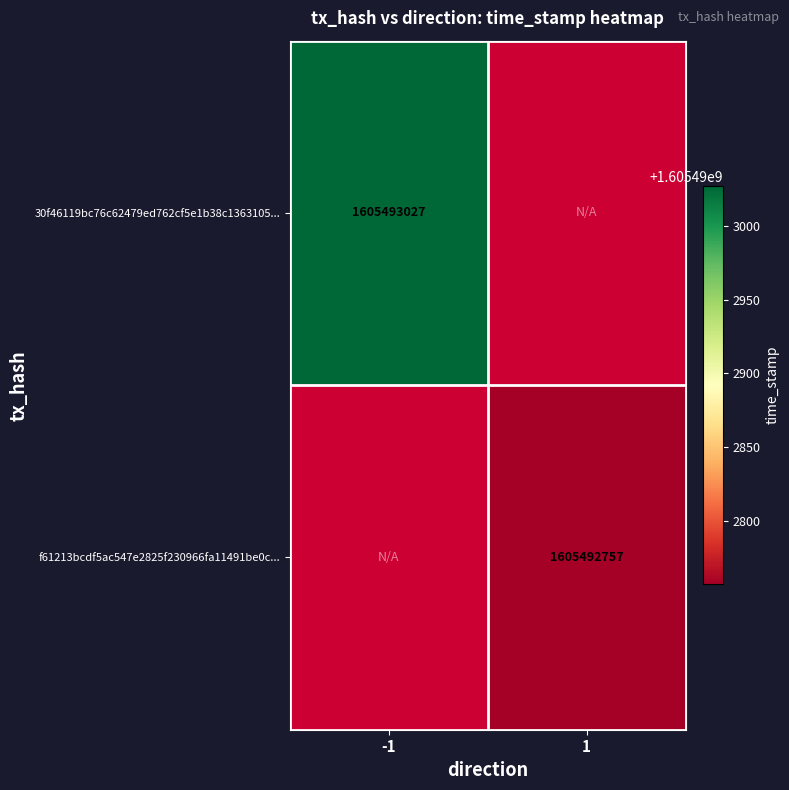

The value of f61213bcdf5ac547e2825f230966fa11491be0c at 1 is 1605492757. True or false?

True